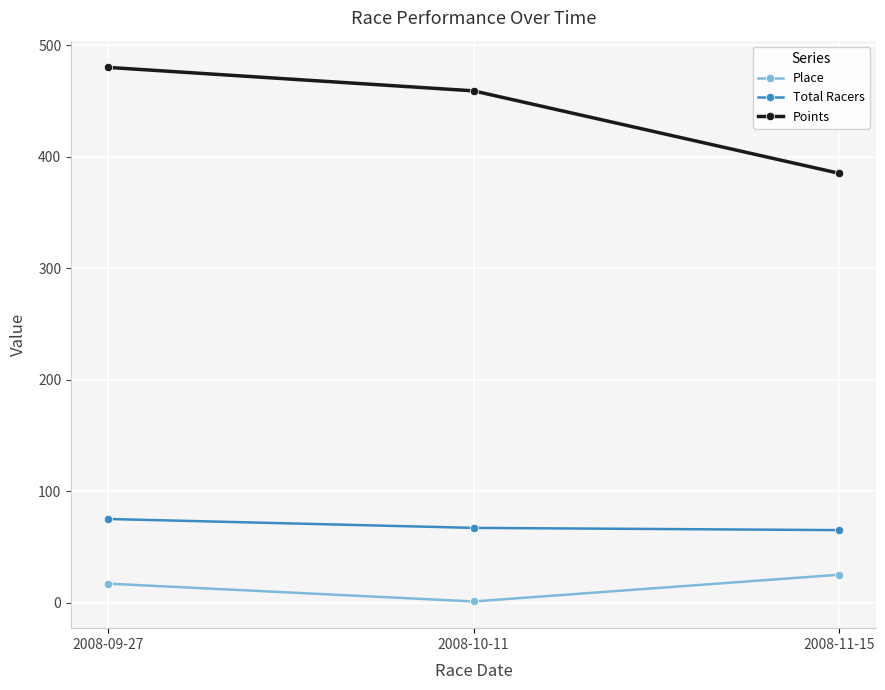

At which label does Points first exceed 459?

2008-09-27